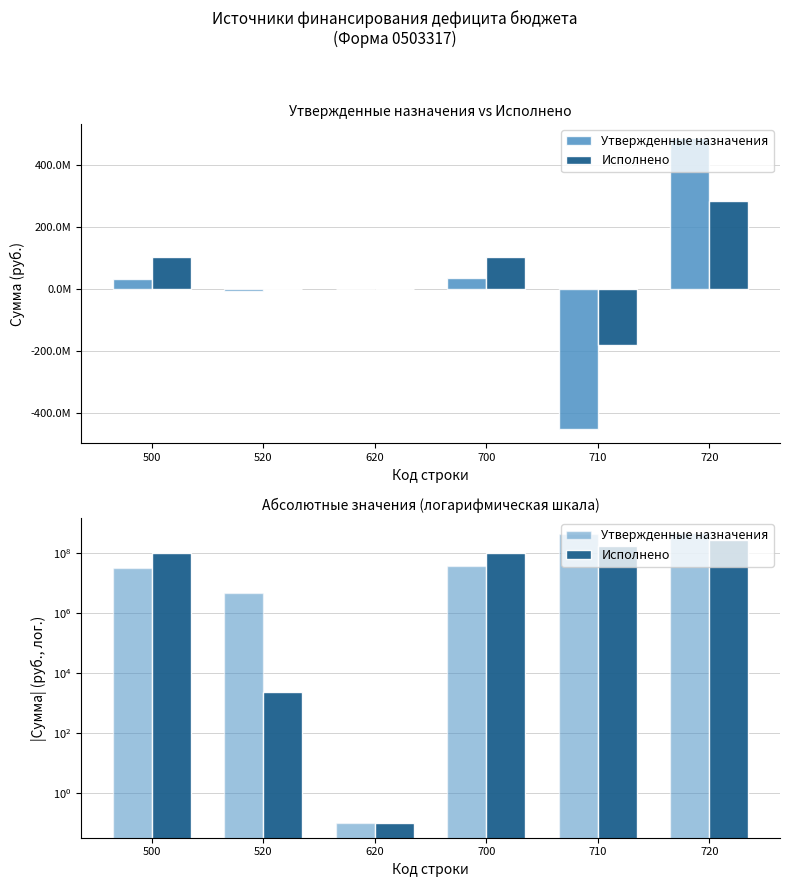

Between 720 and 500, which is larger?

720